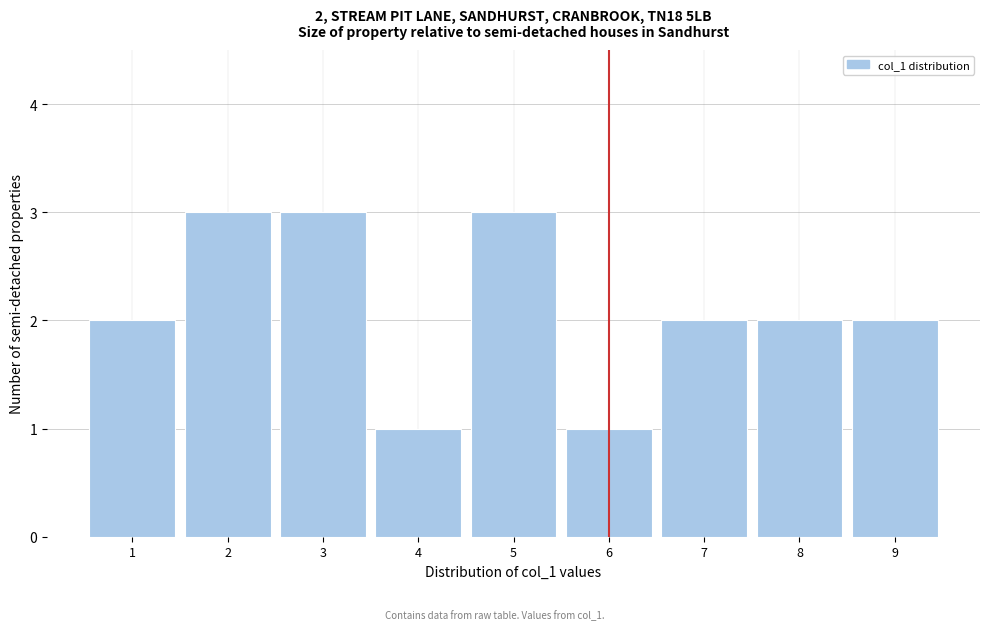

Reading right to left, transcribe all the data shown in this chart.

9=2	8=2	7=2	6=1	5=3	4=1	3=3	2=3	1=2